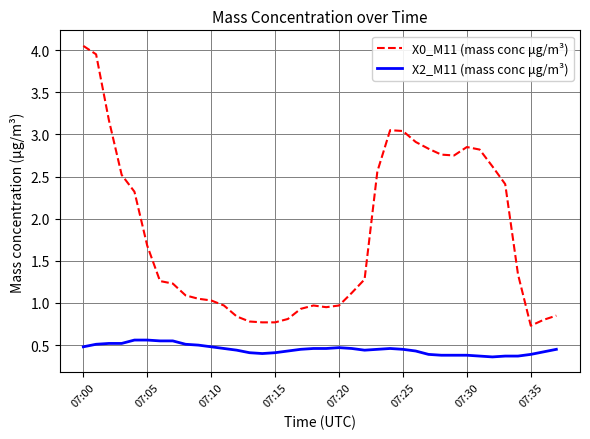

In X0_M11 (mass conc μg/m³), how many points are higher than both neighbors (excluding endpoints)?

3